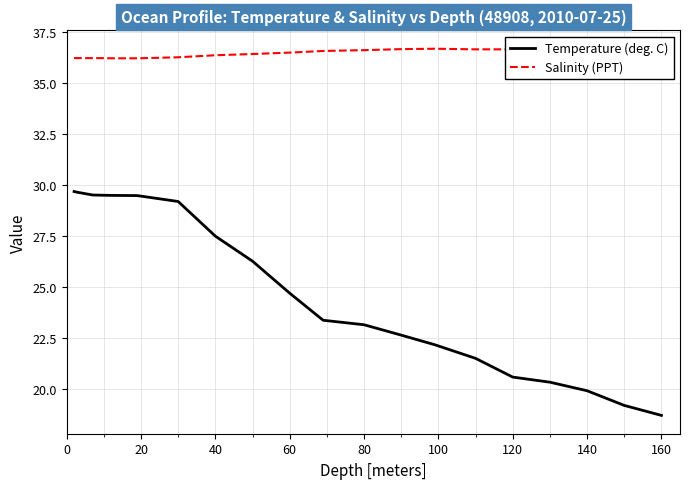

List the series in order of their peak value, highest first.

Salinity (PPT), Temperature (deg. C)